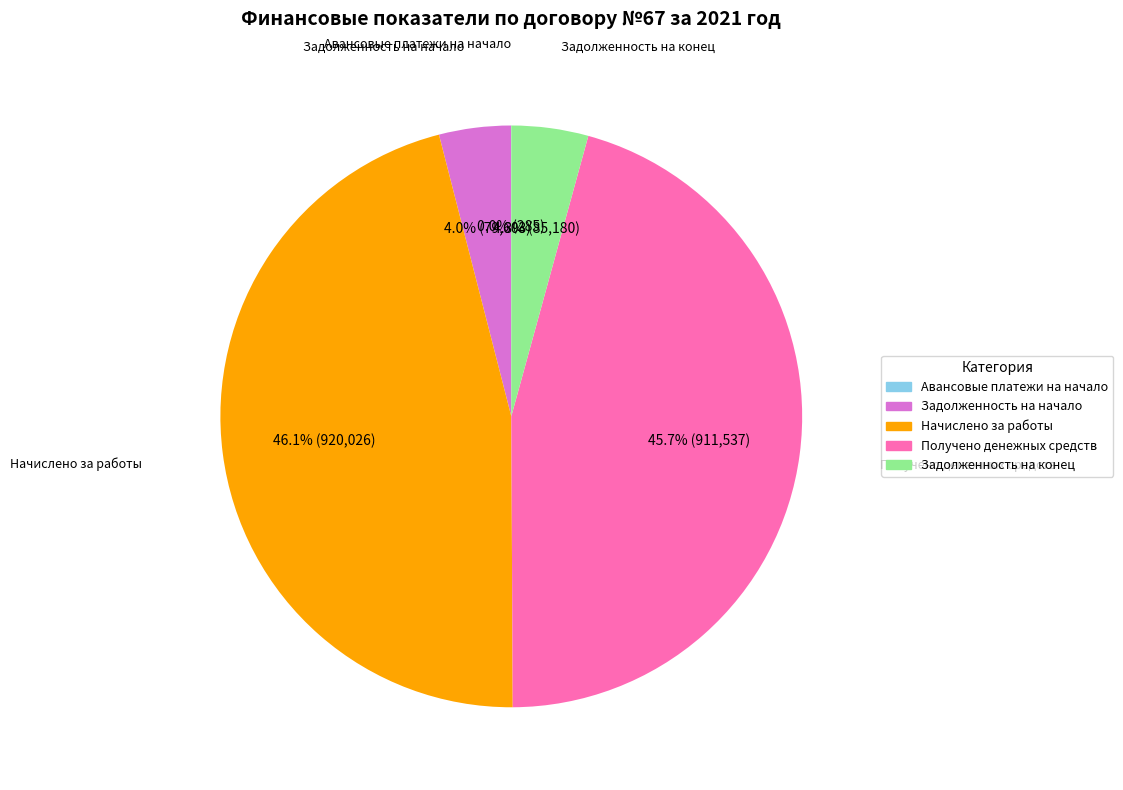

Between Задолженность на начало and Получено денежных средств, which is larger?

Получено денежных средств